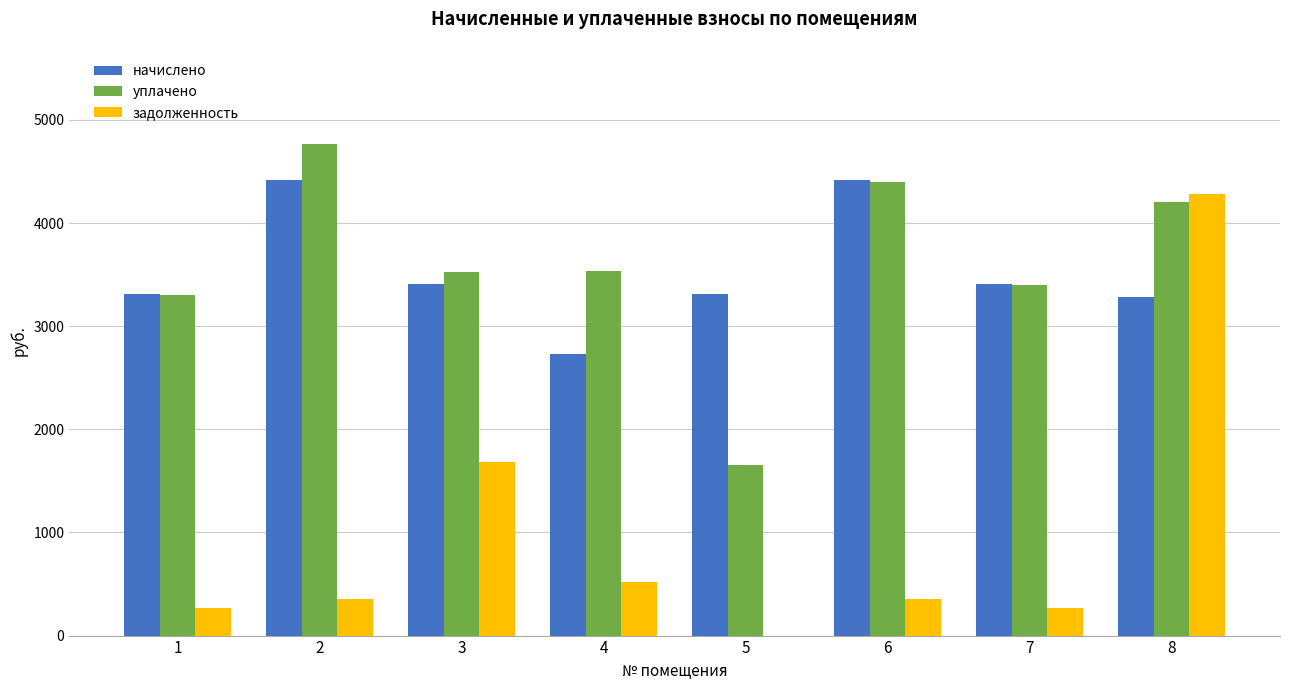

What value does the начислено series have at 8?

3286.3